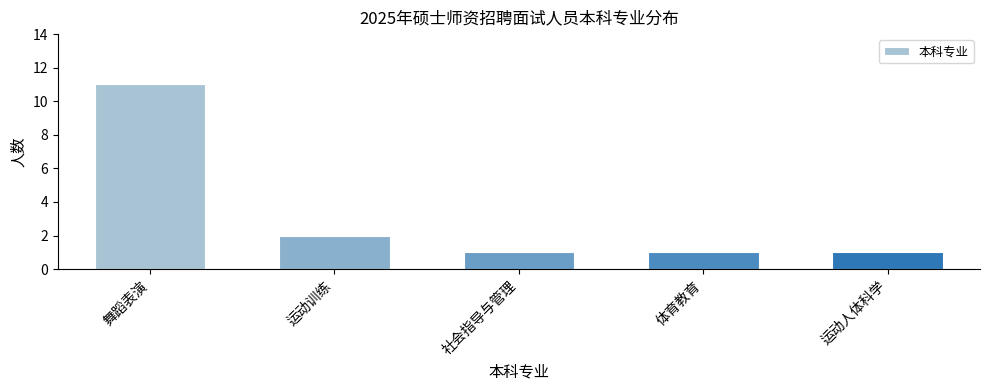

Approximately how many times larger is the value at 体育教育 compared to 舞蹈表演?

0.1